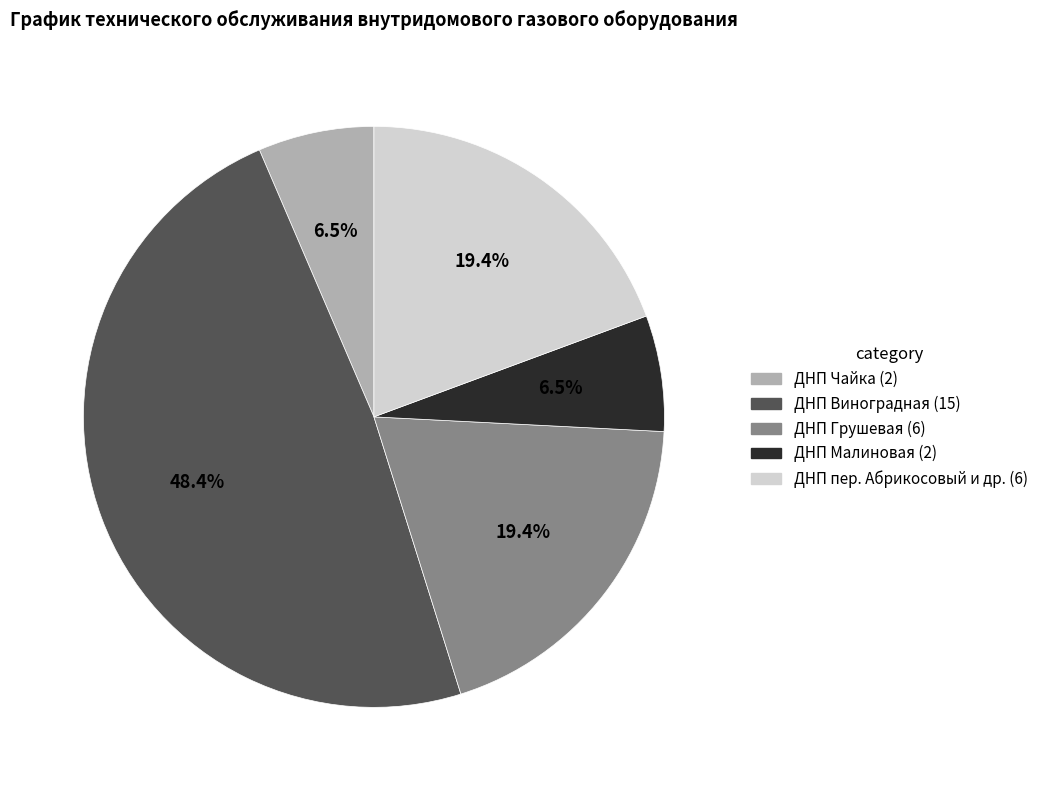

How many segments does this pie chart have?

5